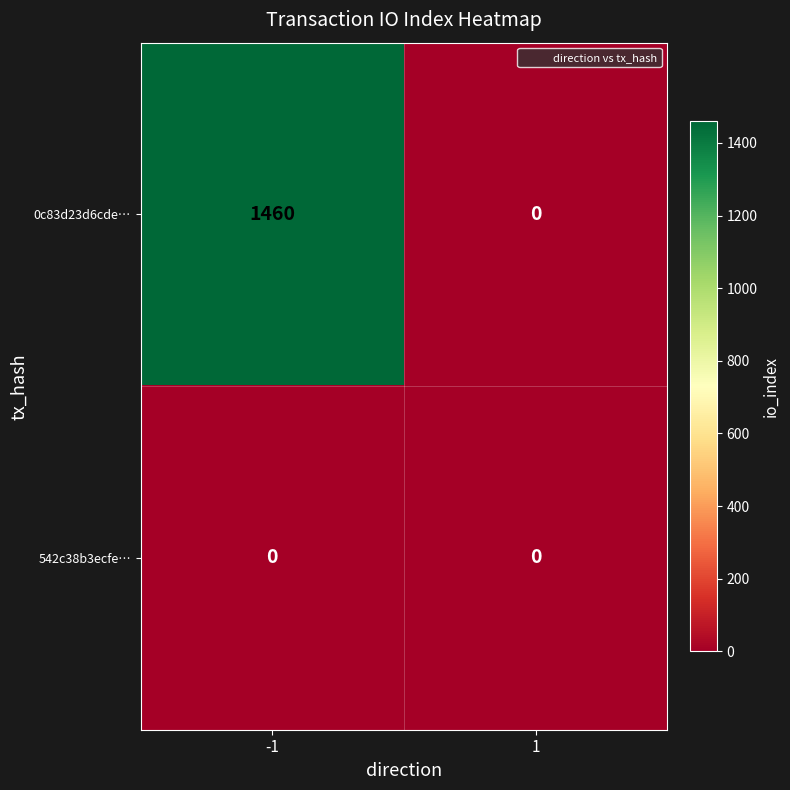

Which series has the widest spread of values?

0c83d23d6cde…